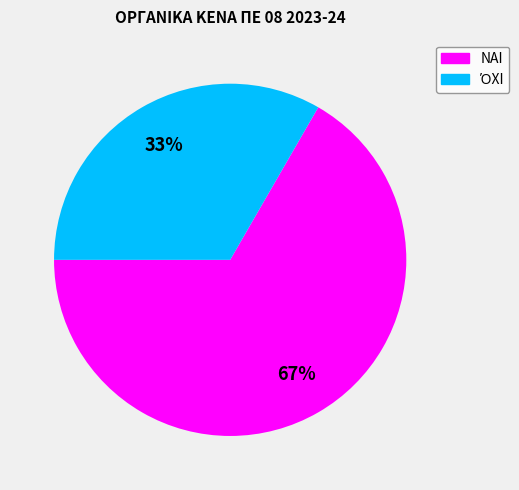

To the nearest percent, what is the average slice percentage?

50%